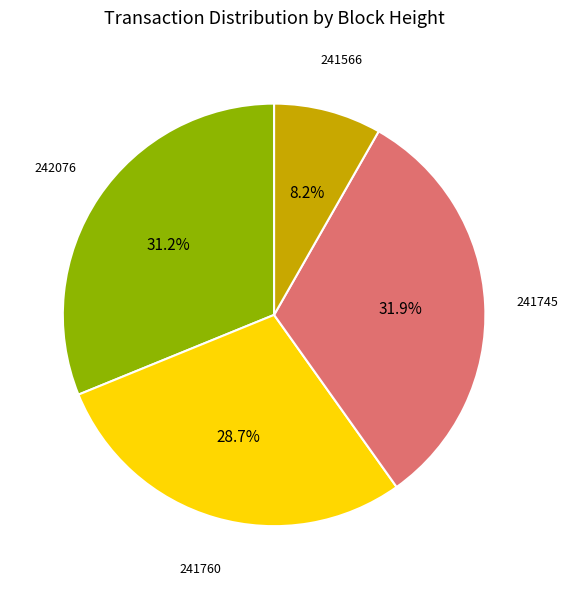

Does any single category account for the majority?

No